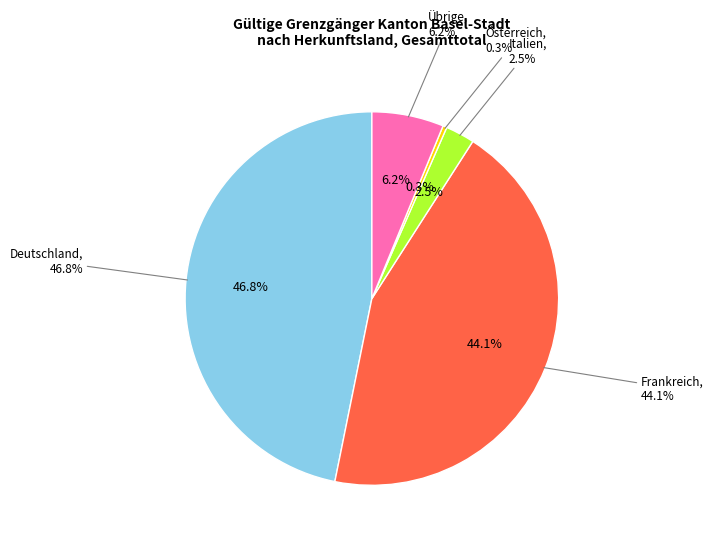

The Übrige slice represents 6% of the pie. True or false?

True